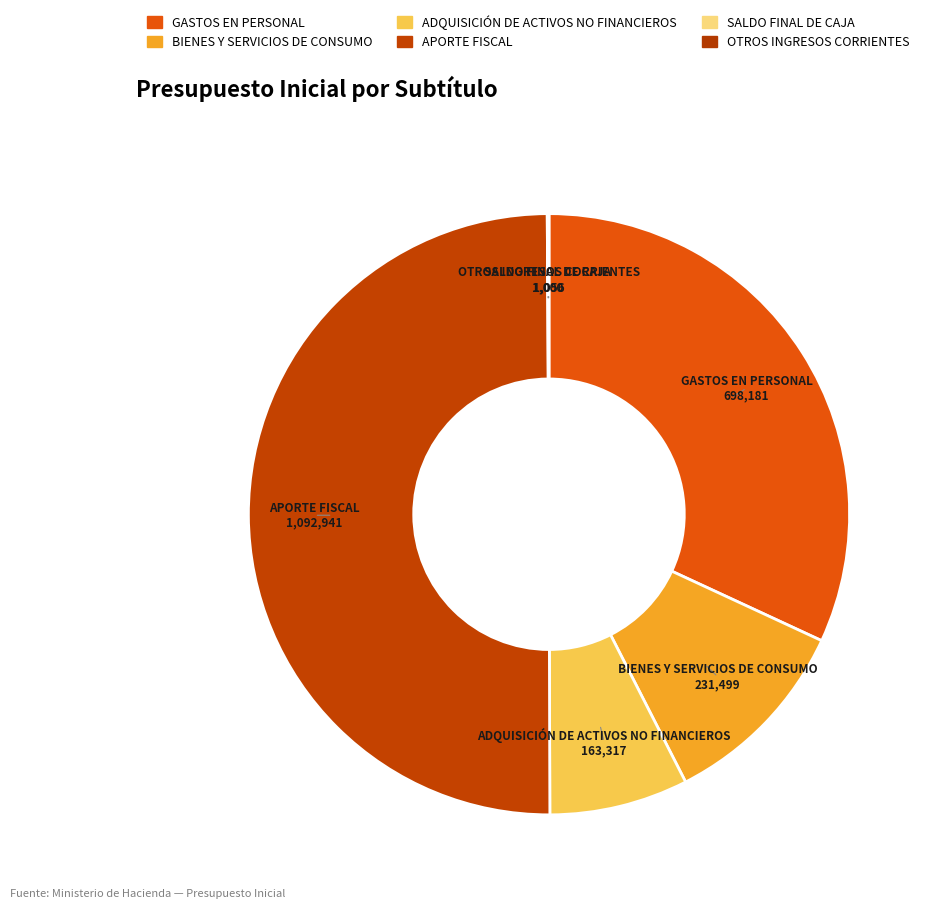

What percentage is the ADQUISICIÓN DE ACTIVOS NO FINANCIEROS slice, to the nearest percent?

7%